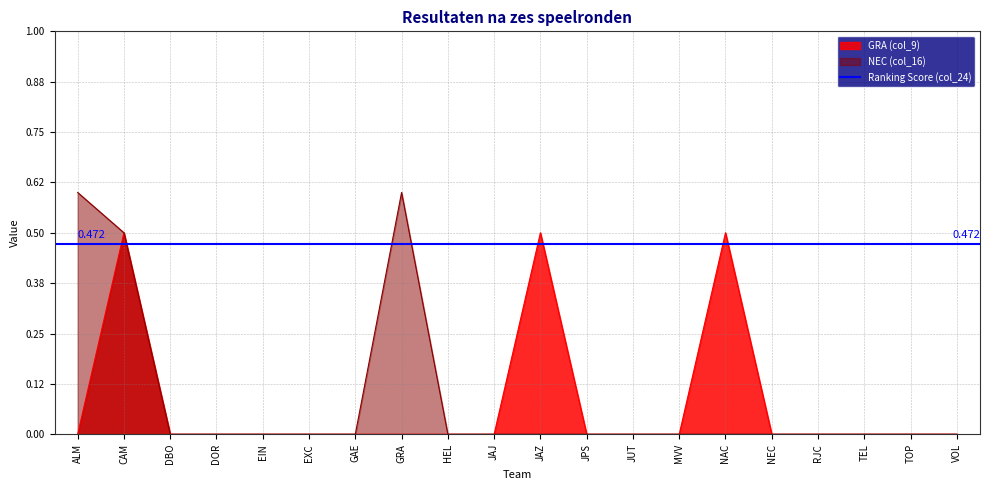

List the series in order of their peak value, lowest first.

GRA (col_9), NEC (col_16)